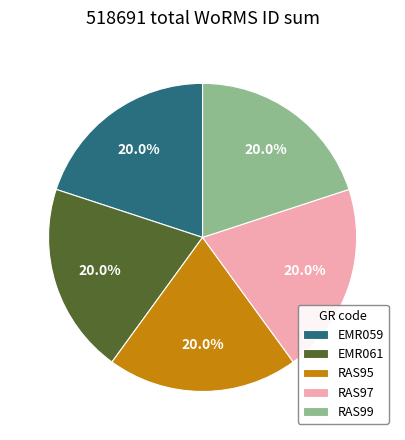

What percentage is NOT represented by EMR059?

80.0%